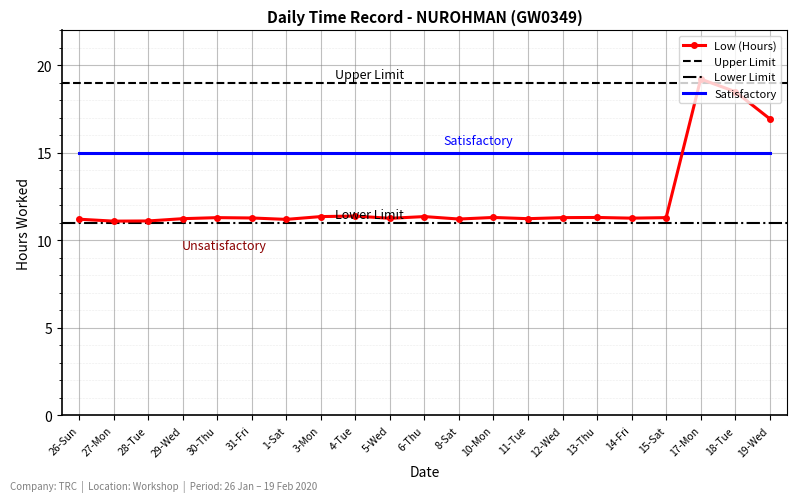

What is the average value?

12.3